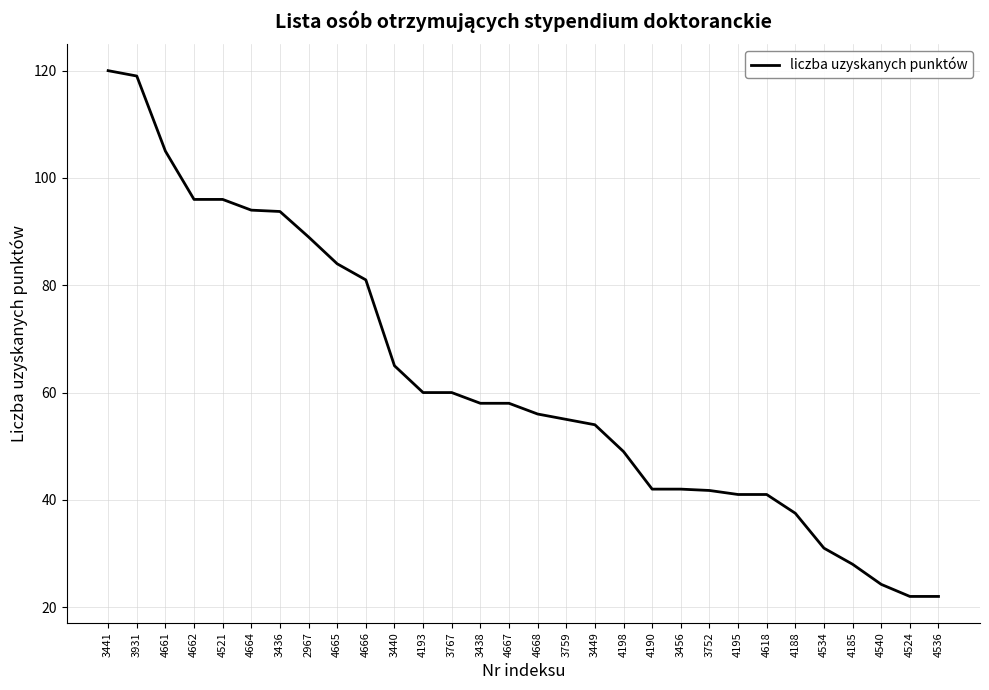

What is the difference between the maximum and minimum values?

98.0